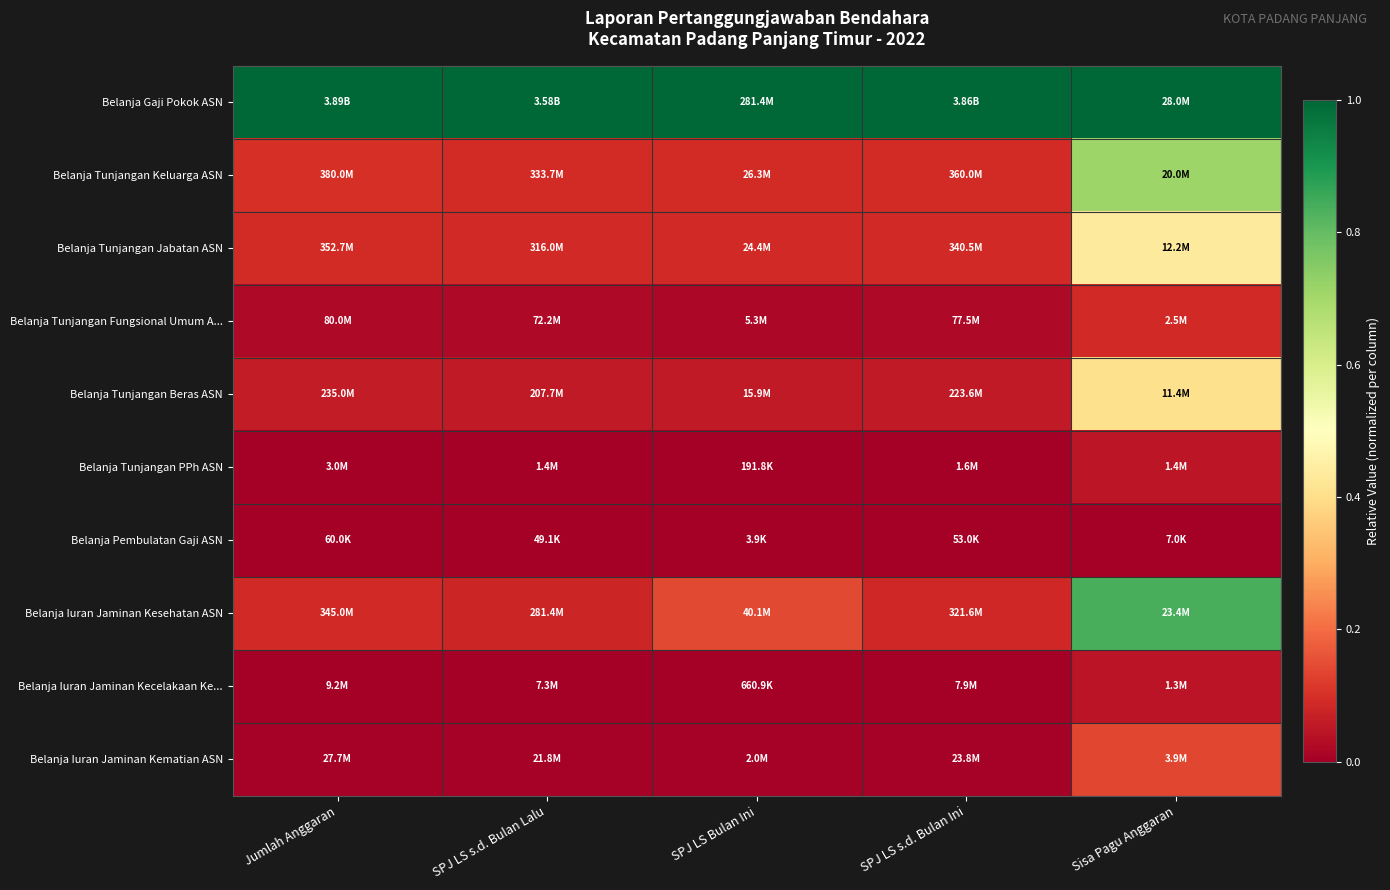

Rank the series at Sisa Pagu Anggaran from highest to lowest value.

Belanja Gaji Pokok ASN, Belanja Iuran Jaminan Kesehatan ASN, Belanja Tunjangan Keluarga ASN, Belanja Tunjangan Jabatan ASN, Belanja Tunjangan Beras ASN, Belanja Iuran Jaminan Kematian ASN, Belanja Tunjangan Fungsional Umum A..., Belanja Tunjangan PPh ASN, Belanja Iuran Jaminan Kecelakaan Ke..., Belanja Pembulatan Gaji ASN